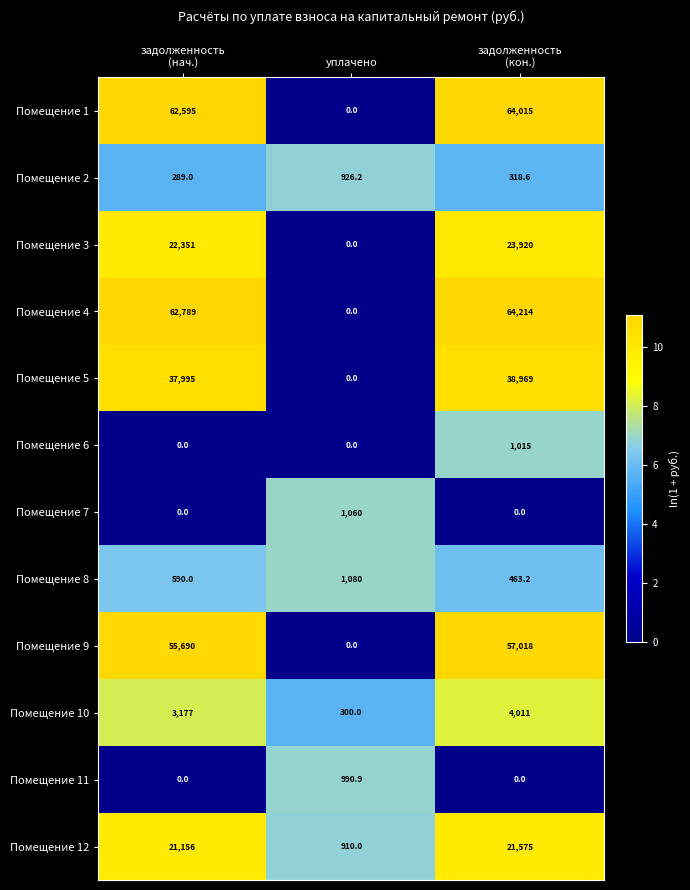

What is the greatest value displayed?

64214.0